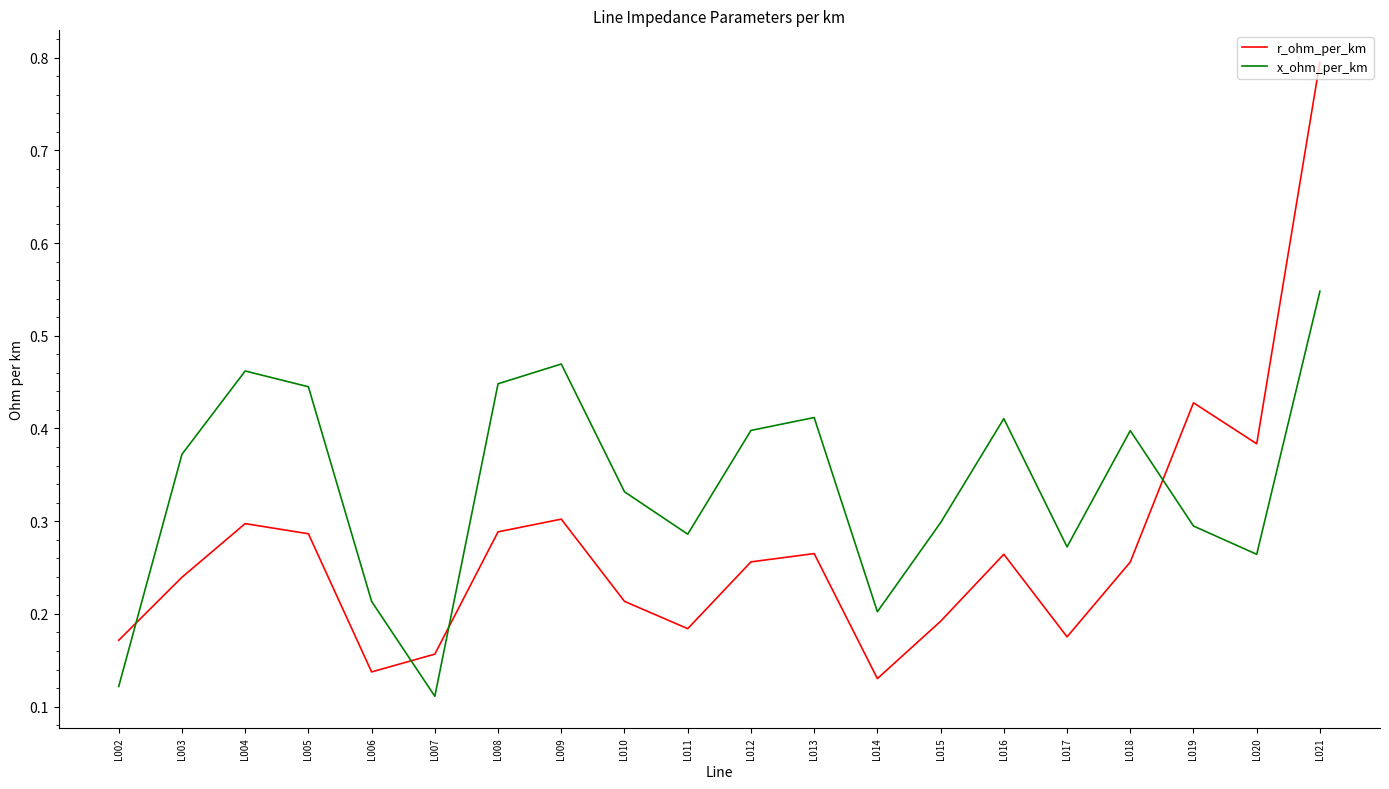

True or false: x_ohm_per_km has a value of 0.8 at L008.

False